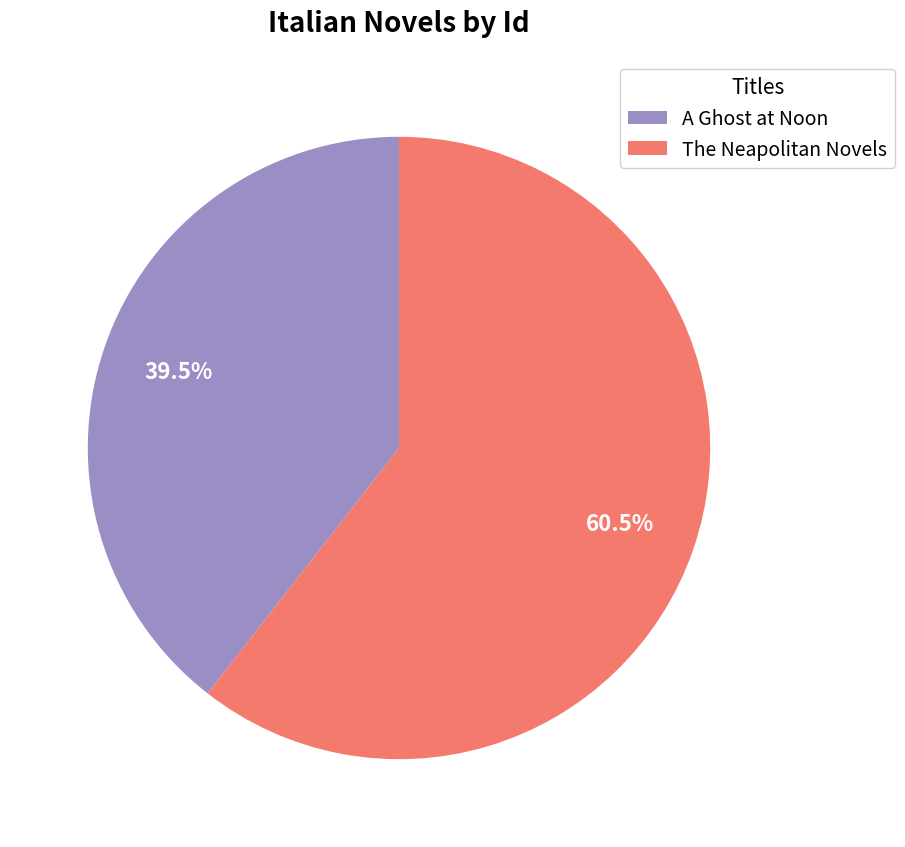

Is there any slice that represents more than half of the pie?

Yes